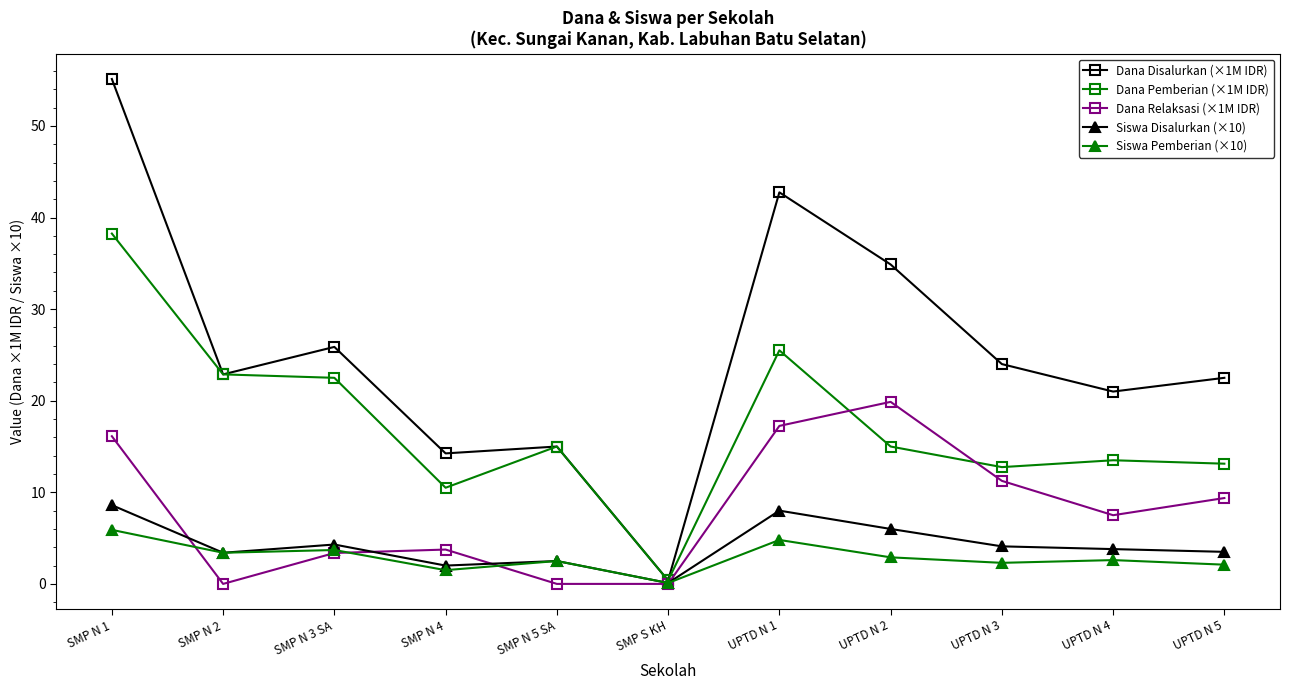

How many data points in Dana Relaksasi (×1M IDR) are above 7?

6